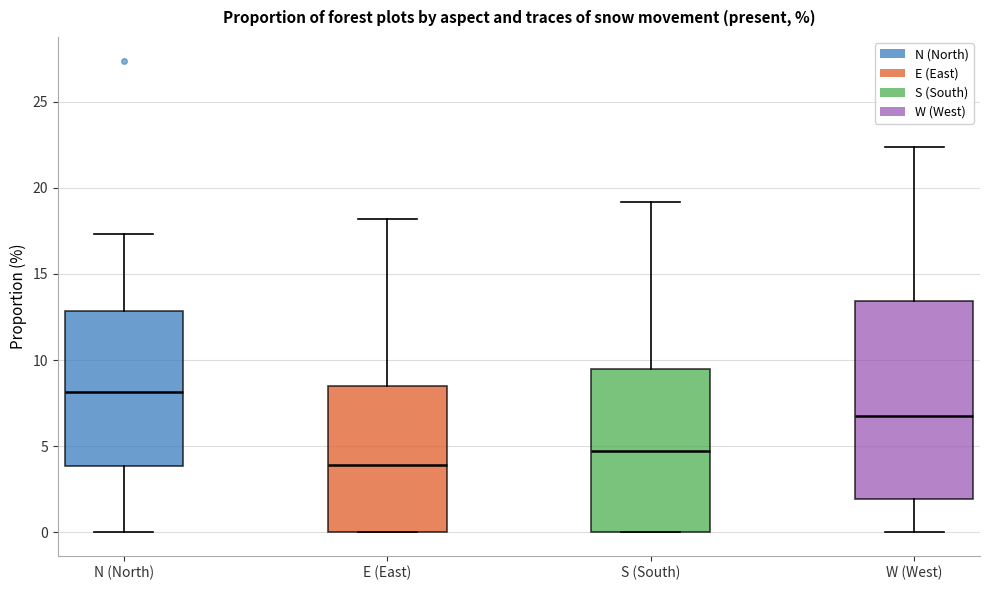

Where does the median line of the box for S (South) sit on the y-axis? The values are not printed on the chart, so give them approximately, as read against the axis.

4.5